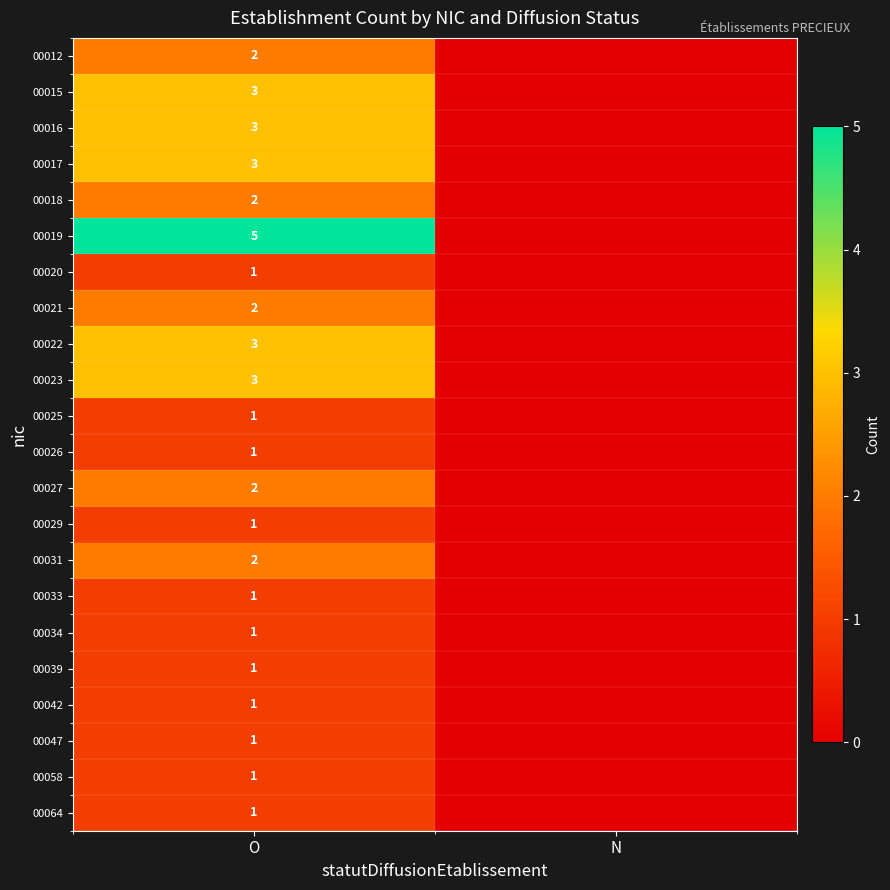

The value of 00039 at O is 1. True or false?

True